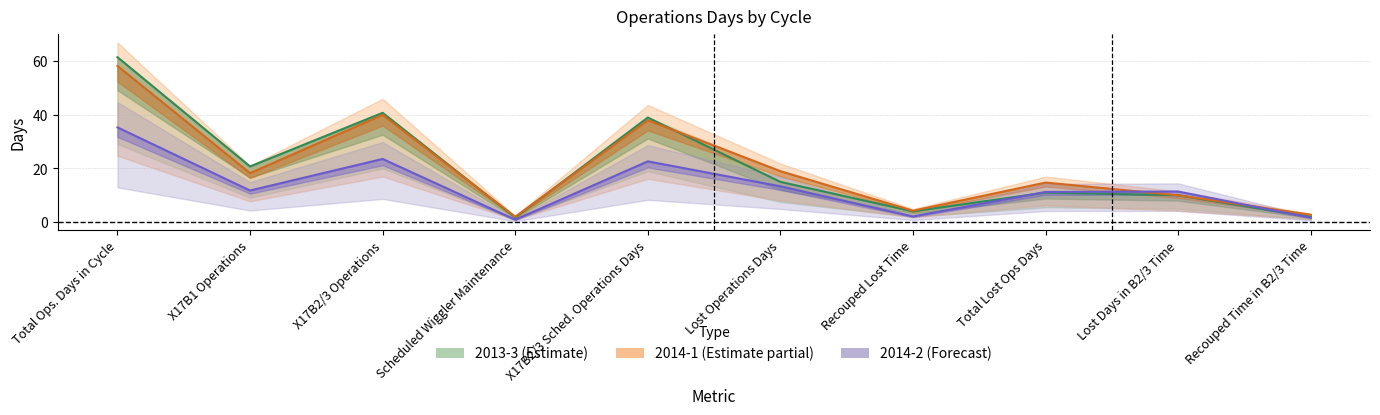

Reading right to left, extract all data points from this chart.

2013-3: Recouped Time in B2/3 Time=2.0	Lost Days in B2/3 Time=10.0	Total Lost Ops Days=11.0	Recouped Lost Time=4.0	Lost Operations Days=15.0	X17B2/3 Sched. Operations Days=39.0	Scheduled Wiggler Maintenance=1.8	X17B2/3 Operations=40.8	X17B1 Operations=20.8	Total Ops. Days in Cycle=61.5
2014-1: Recouped Time in B2/3 Time=2.8	Lost Days in B2/3 Time=10.0	Total Lost Ops Days=14.8	Recouped Lost Time=4.2	Lost Operations Days=19.0	X17B2/3 Sched. Operations Days=38.0	Scheduled Wiggler Maintenance=2.0	X17B2/3 Operations=40.0	X17B1 Operations=18.2	Total Ops. Days in Cycle=58.2
2014-2: Recouped Time in B2/3 Time=1.6	Lost Days in B2/3 Time=11.4	Total Lost Ops Days=11.2	Recouped Lost Time=2.1	Lost Operations Days=13.3	X17B2/3 Sched. Operations Days=22.6	Scheduled Wiggler Maintenance=0.9	X17B2/3 Operations=23.6	X17B1 Operations=11.8	Total Ops. Days in Cycle=35.3